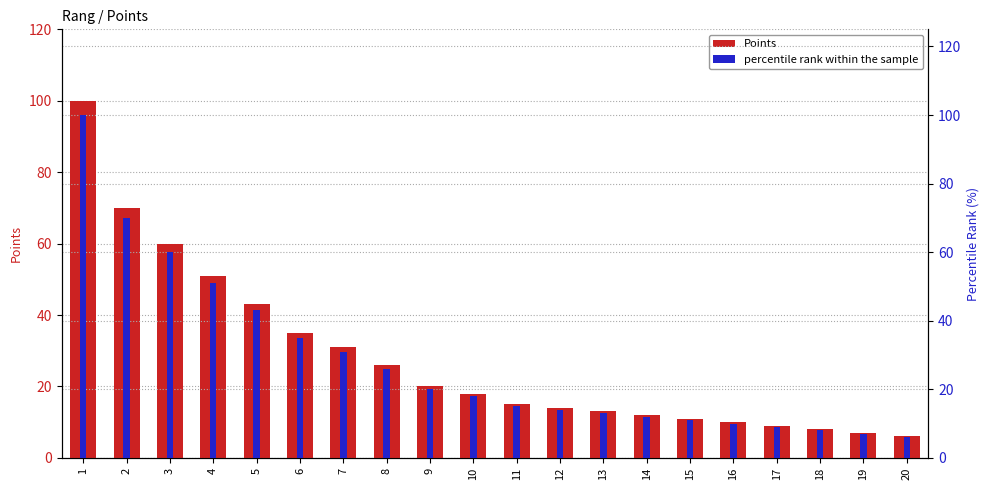

What is the value of the percentile rank within the sample bar at the 7th from the left?

31.0